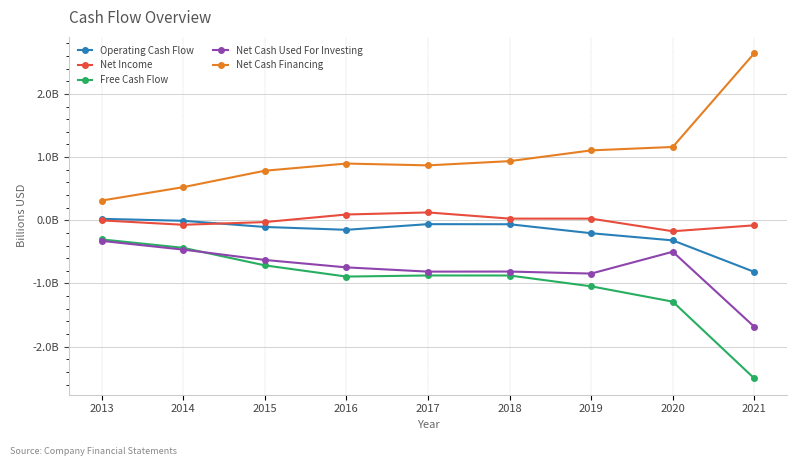

What are all the series names shown in the legend?

Operating Cash Flow, Net Income, Free Cash Flow, Net Cash Used For Investing, Net Cash Financing